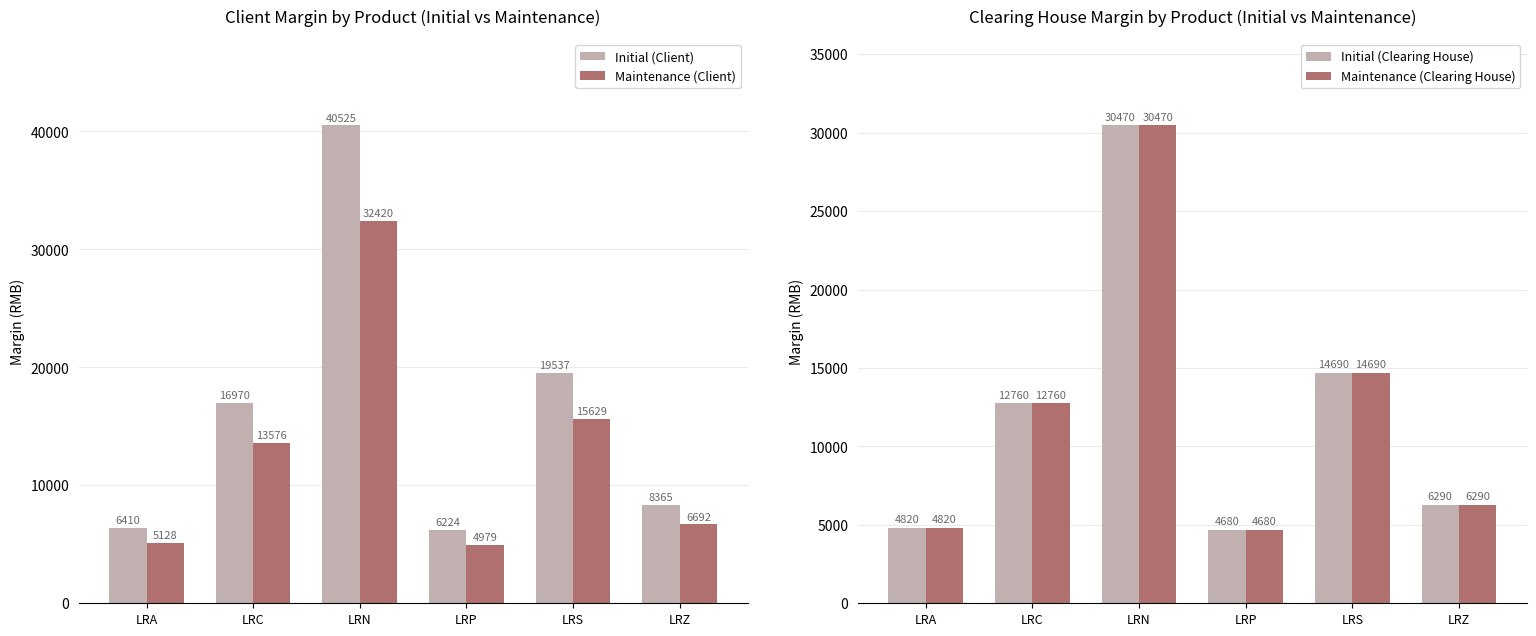

Rank the series by their maximum value, from lowest to highest.

Initial (Clearing House), Maintenance (Clearing House), Maintenance (Client), Initial (Client)